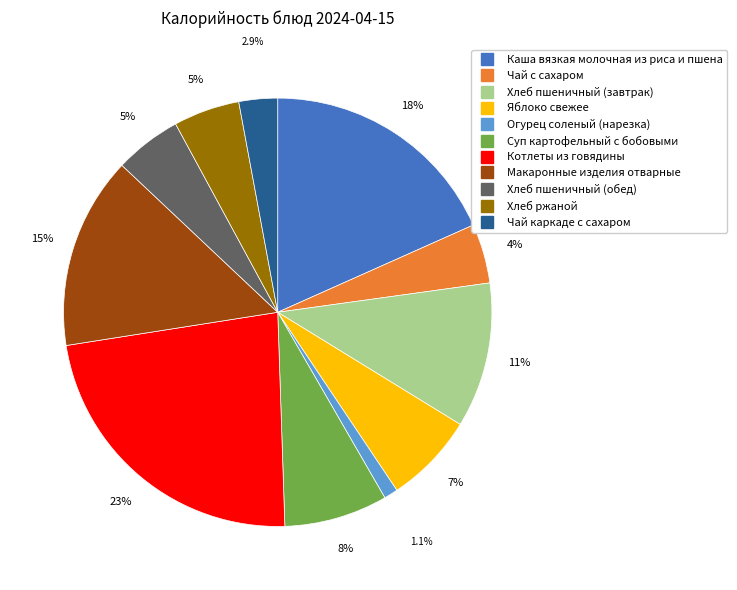

Is Хлеб ржаной the majority of the pie?

No